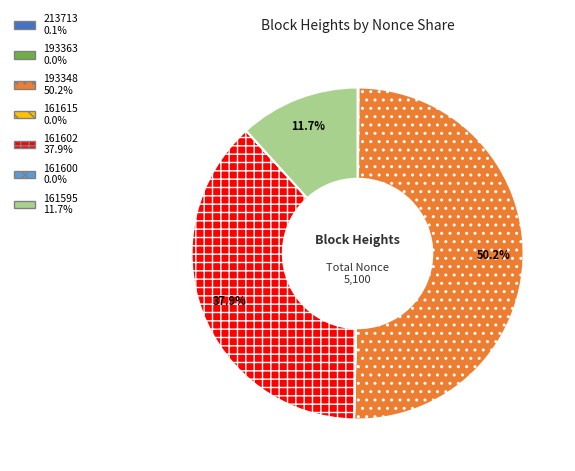

Which category has the biggest portion of the pie?

193348